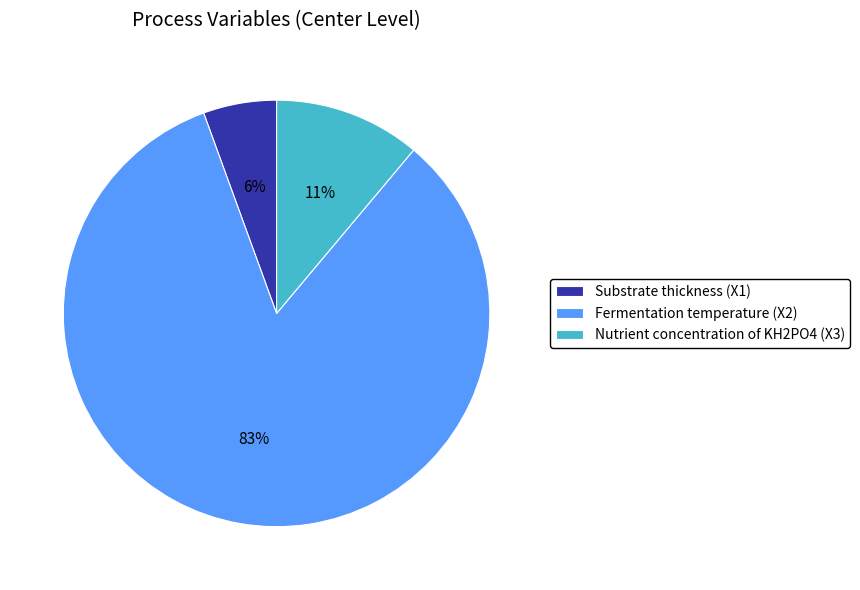

Count the number of slices in the pie.

3